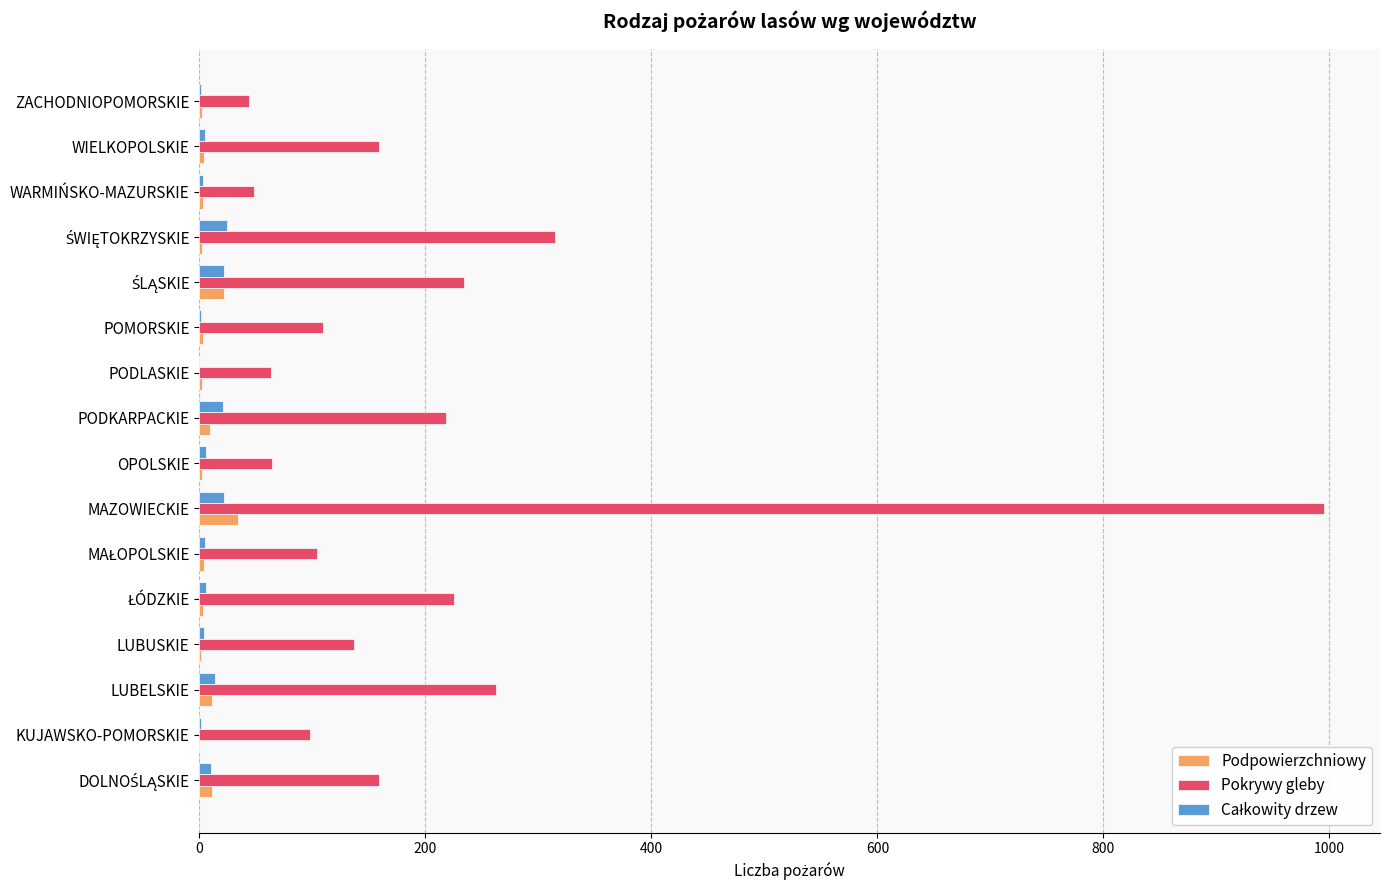

At which category is the sum across all series the highest?

MAZOWIECKIE